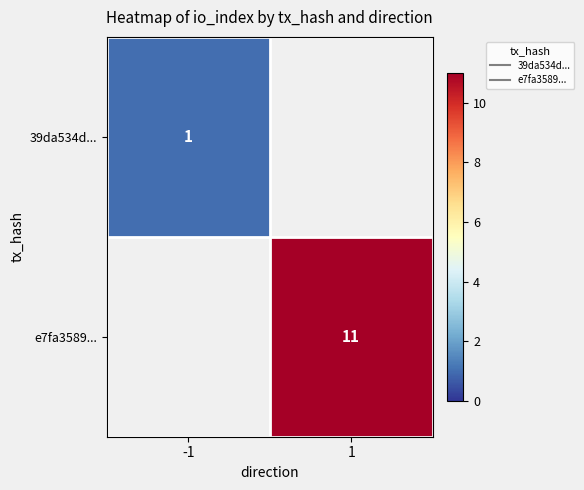

What is the maximum value for 39da534d...?

1.0